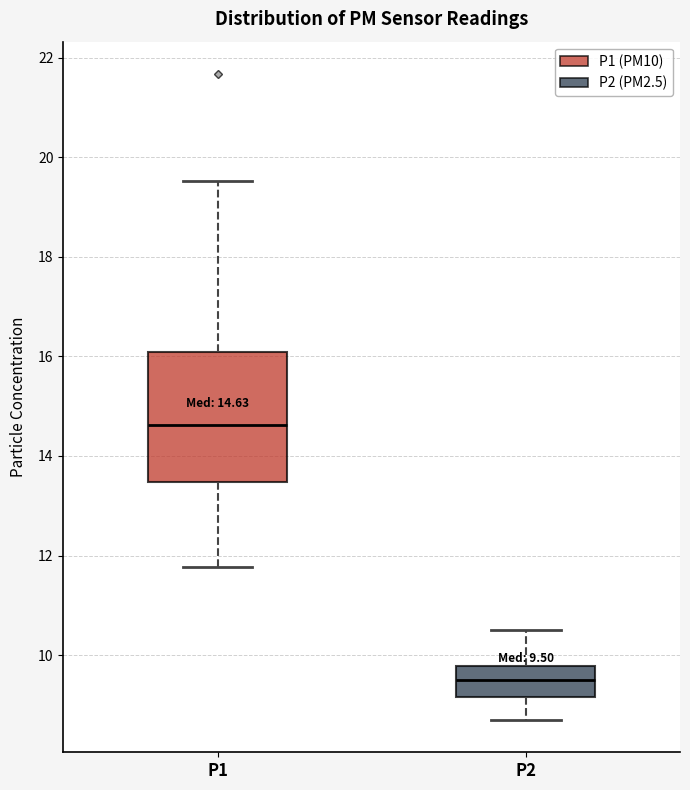

Which box has the highest median line?

P1